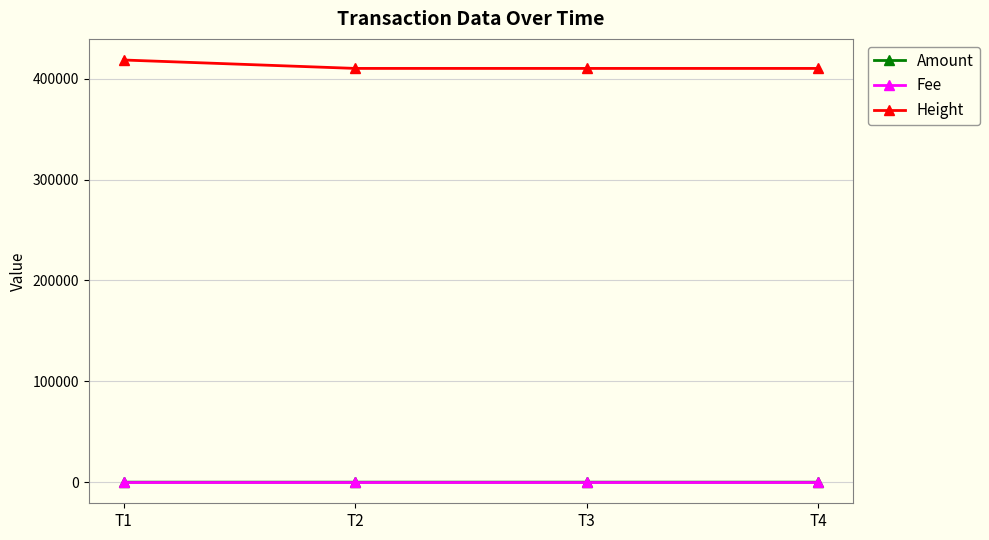

What is the approximate value of Height at T3, to the nearest 10?

410140